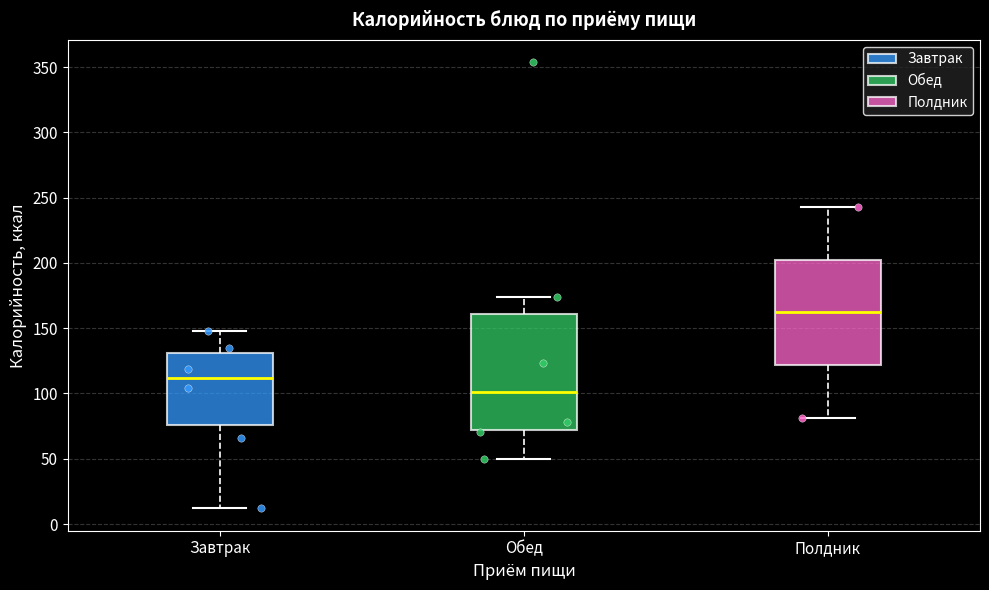

Which box's median line is the highest?

Полдник